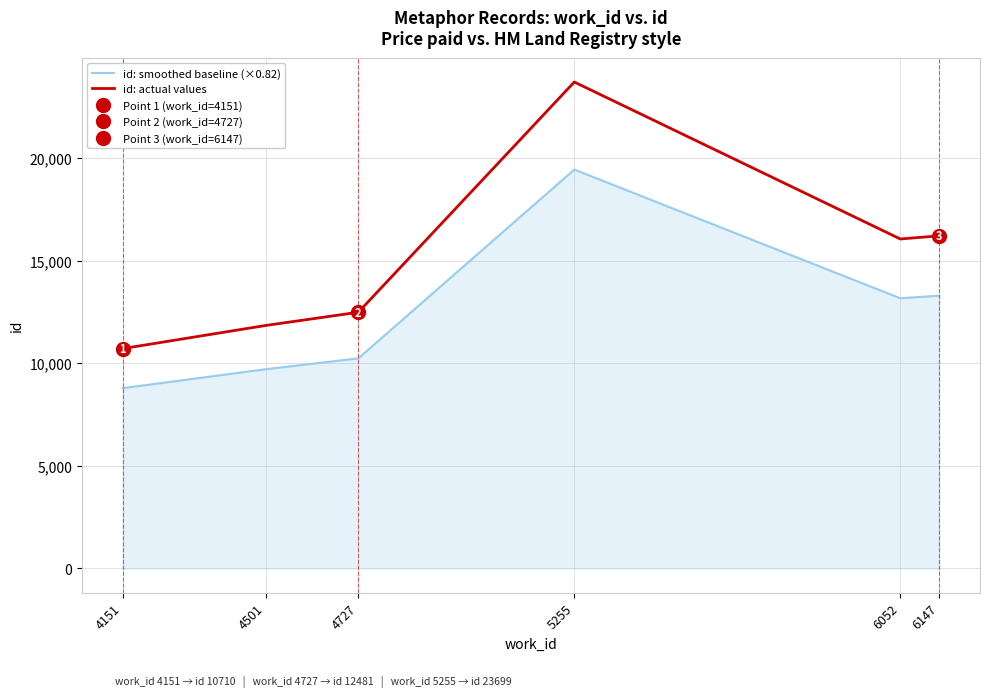

True or false: id: smoothed baseline (×0.82) and id: actual values intersect in this chart.

False